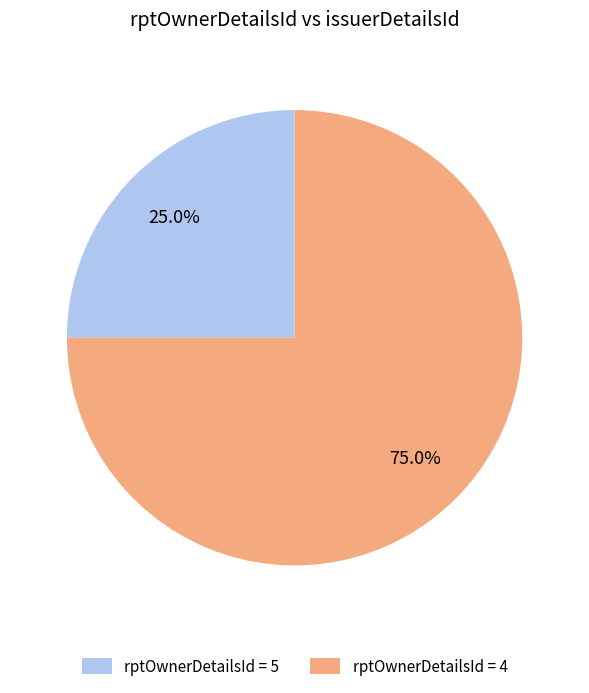

Which slice is the largest?

rptOwnerDetailsId = 4